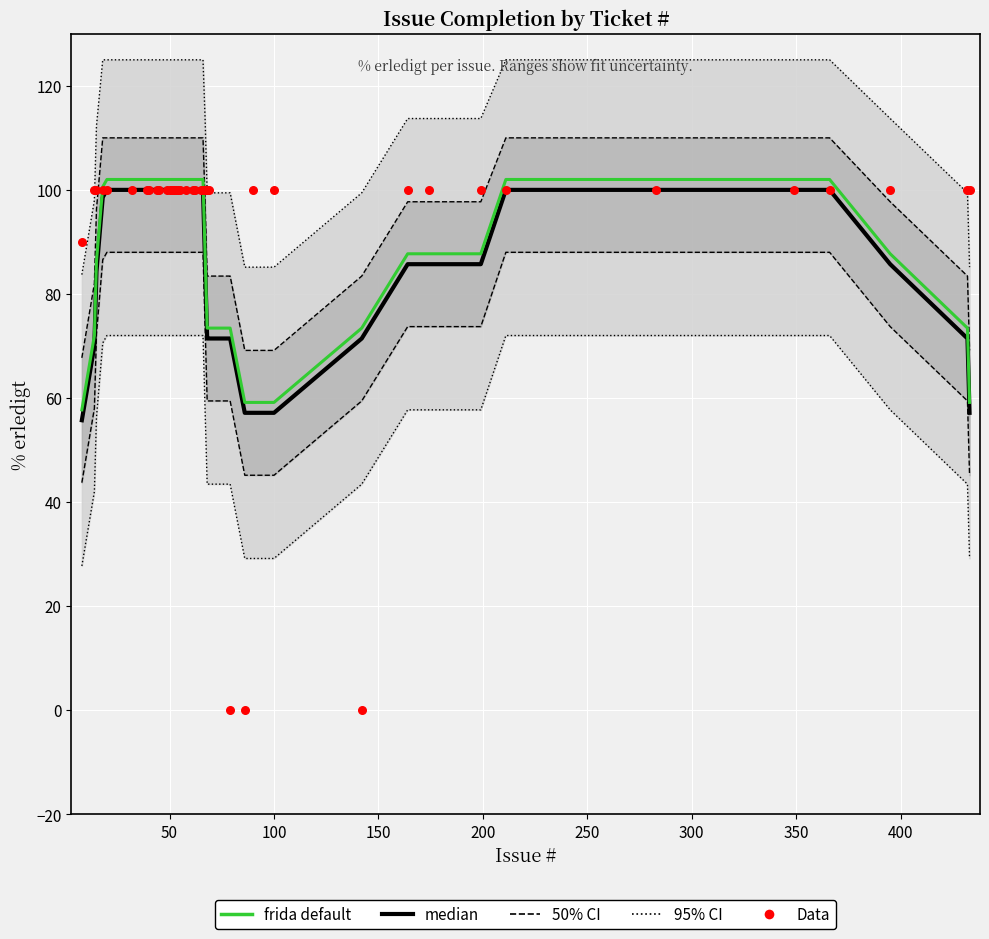

Which series contains the lowest Y value?

Data